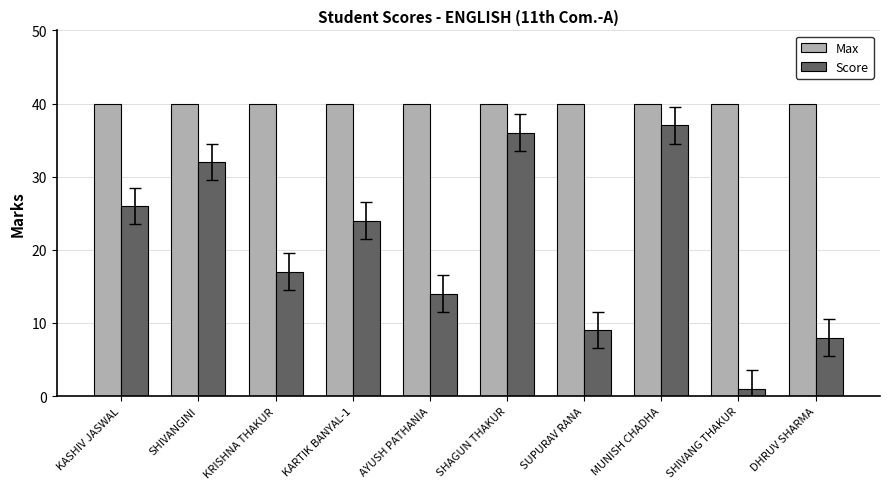

Does the chart contain stacked bars?

No